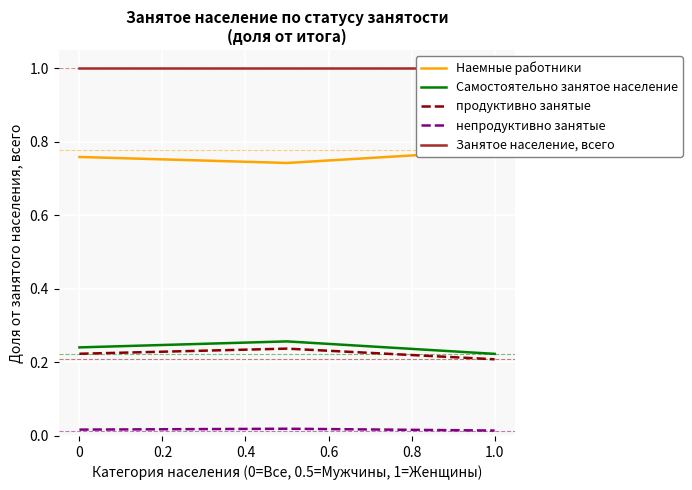

Which series has the widest spread of values?

Наемные работники